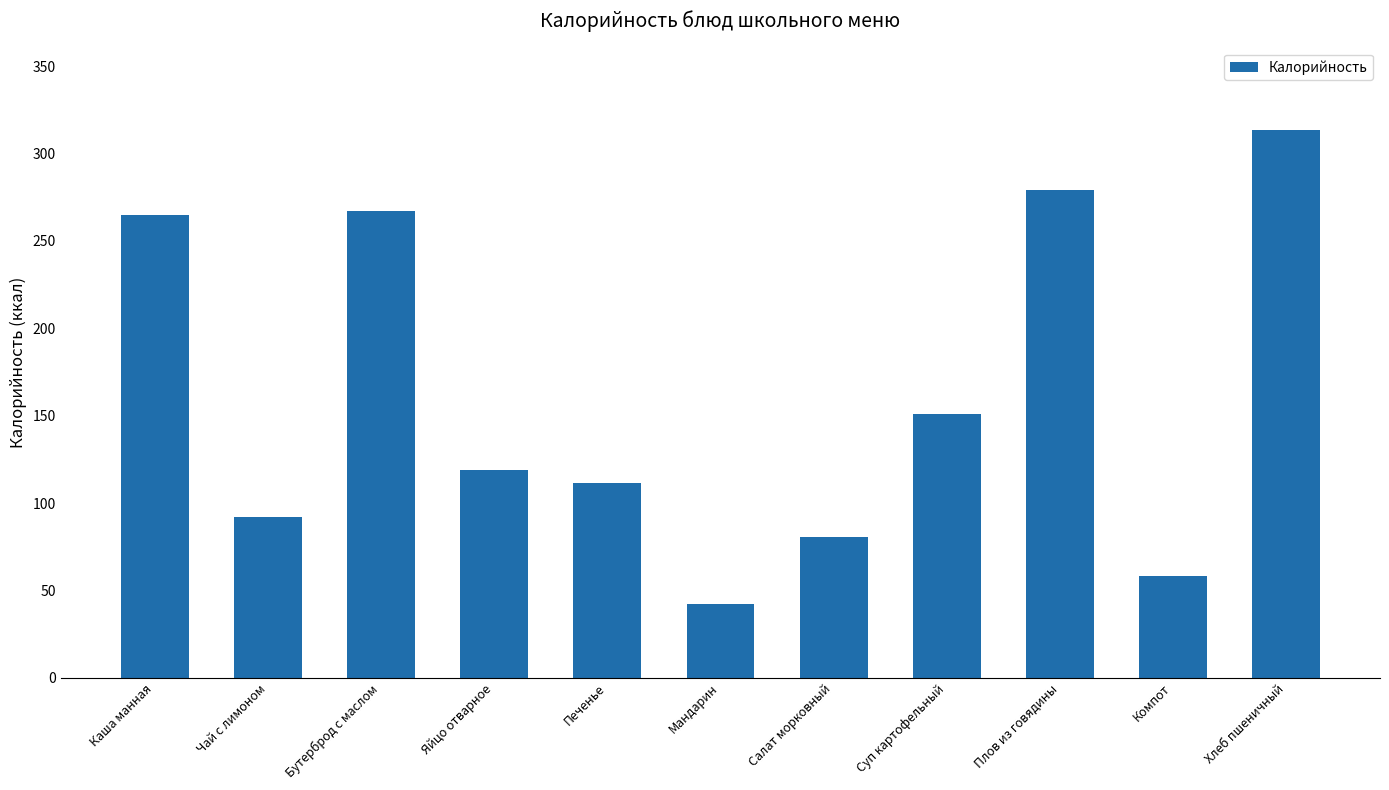

Reading right to left, list all the values displayed in this chart.

313.5	58.0	279.0	151.0	80.3	42.4	111.6	119.0	267.0	92.0	265.0